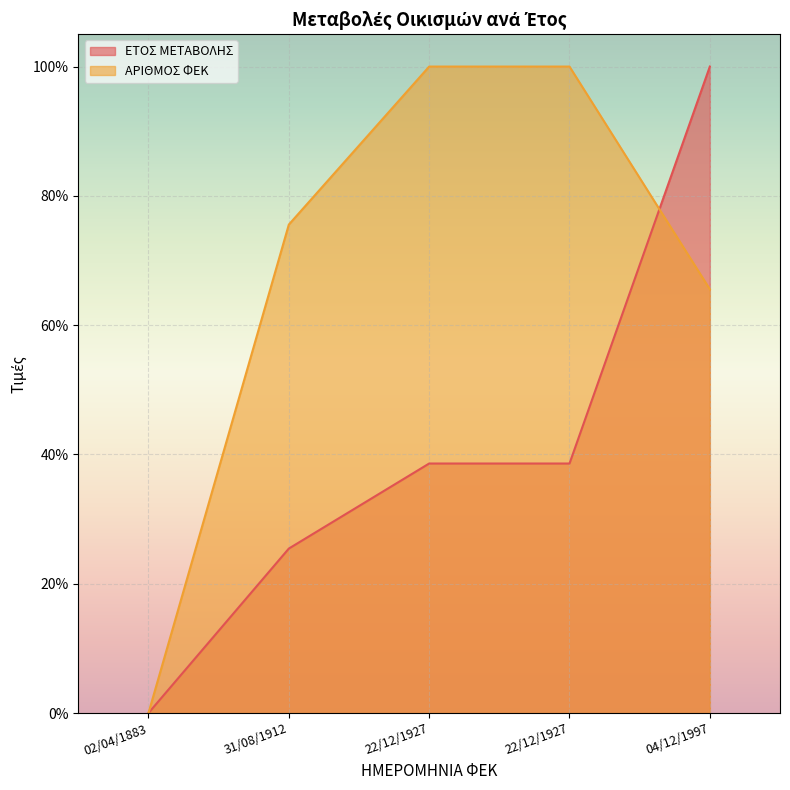

What is the value of the ΑΡΙΘΜΟΣ ΦΕΚ point at the 4th from the left?

100.0